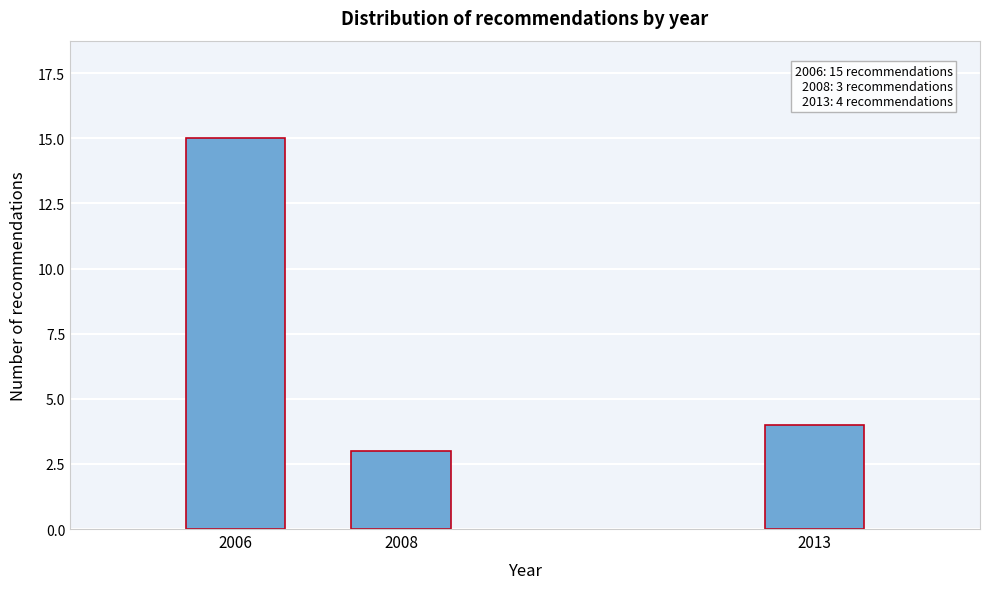

Reading right to left, list all the values displayed in this chart.

2013=4	2008=3	2006=15